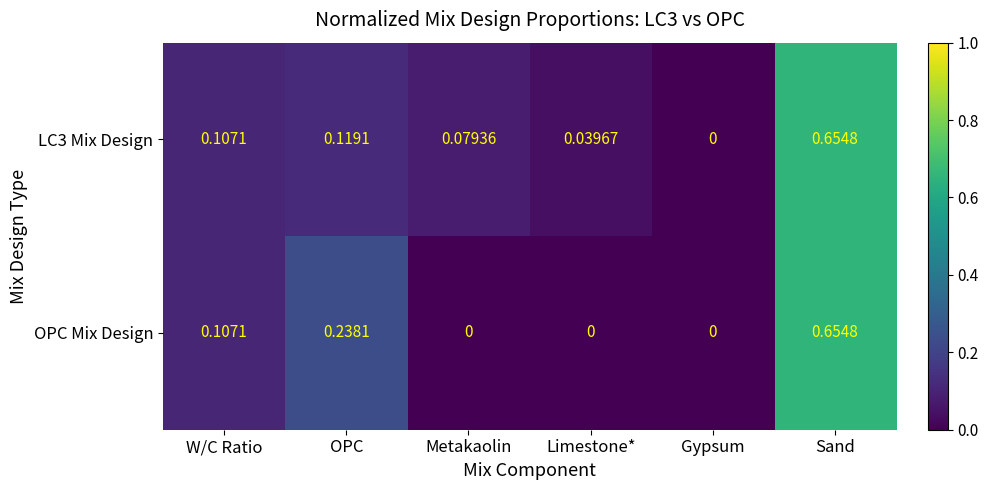

At which category is the sum across all series the highest?

Sand